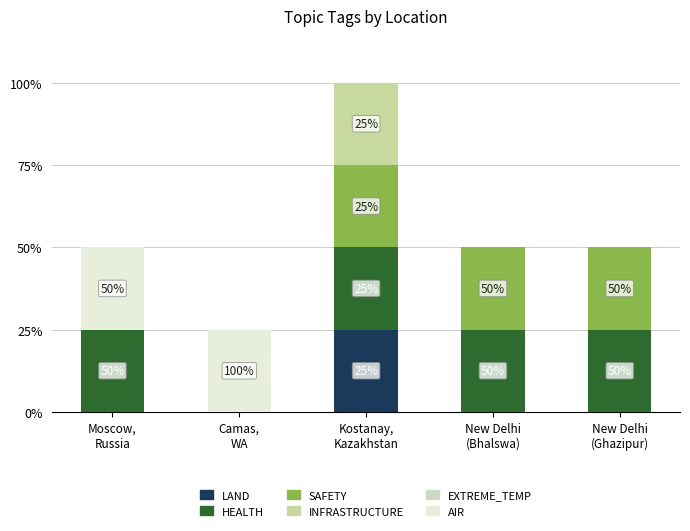

How many SAFETY values are between 0 and 1?

5